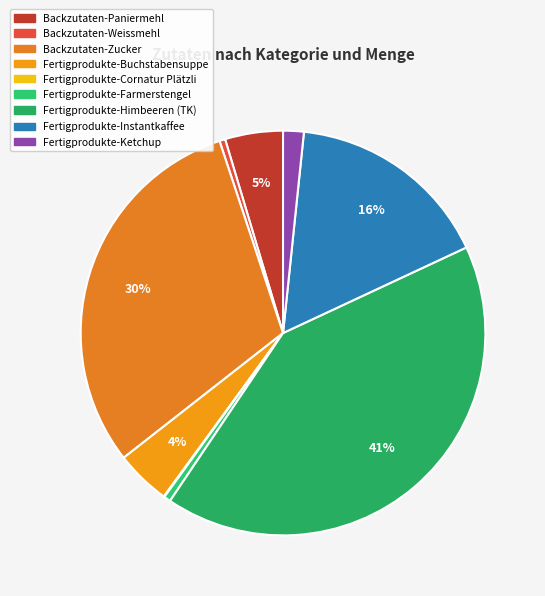

Which slice is the smallest?

Fertigprodukte-Cornatur Plätzli